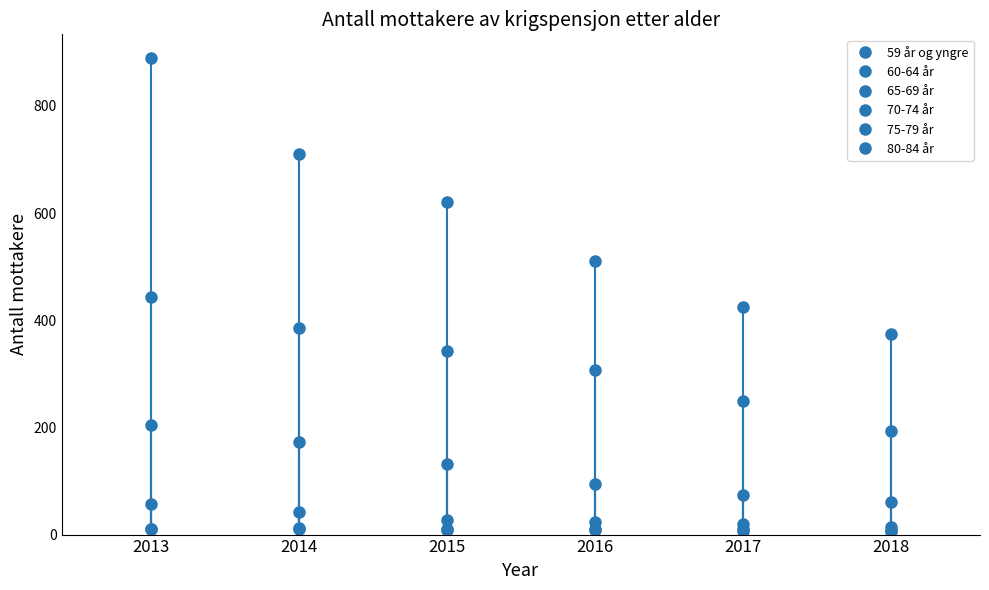

True or false: 70-74 år has a value of 204 at 2013.

True